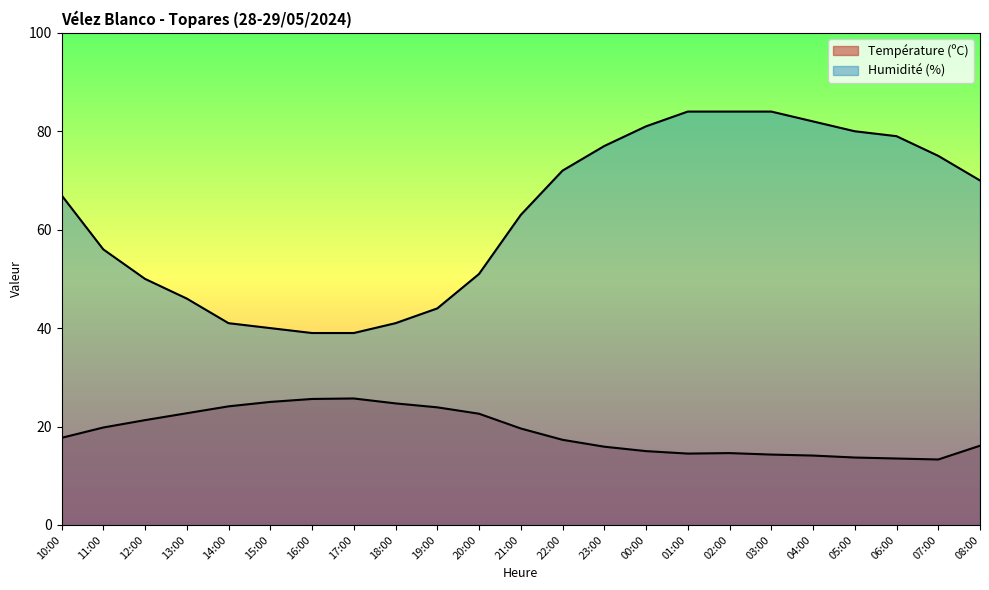

Reading right to left, extract all data points from this chart.

Température (ºC): 08:00=16.1	07:00=13.3	06:00=13.5	05:00=13.7	04:00=14.1	03:00=14.3	02:00=14.6	01:00=14.5	00:00=15.0	23:00=15.9	22:00=17.3	21:00=19.6	20:00=22.6	19:00=23.9	18:00=24.7	17:00=25.7	16:00=25.6	15:00=25.0	14:00=24.1	13:00=22.7	12:00=21.3	11:00=19.8	10:00=17.7
Humidité (%): 08:00=70.0	07:00=75.0	06:00=79.0	05:00=80.0	04:00=82.0	03:00=84.0	02:00=84.0	01:00=84.0	00:00=81.0	23:00=77.0	22:00=72.0	21:00=63.0	20:00=51.0	19:00=44.0	18:00=41.0	17:00=39.0	16:00=39.0	15:00=40.0	14:00=41.0	13:00=46.0	12:00=50.0	11:00=56.0	10:00=67.0